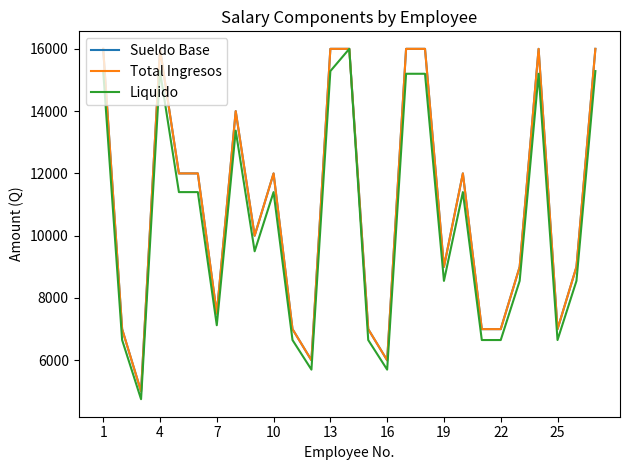

Does the chart display data point markers on the line(s)?

No